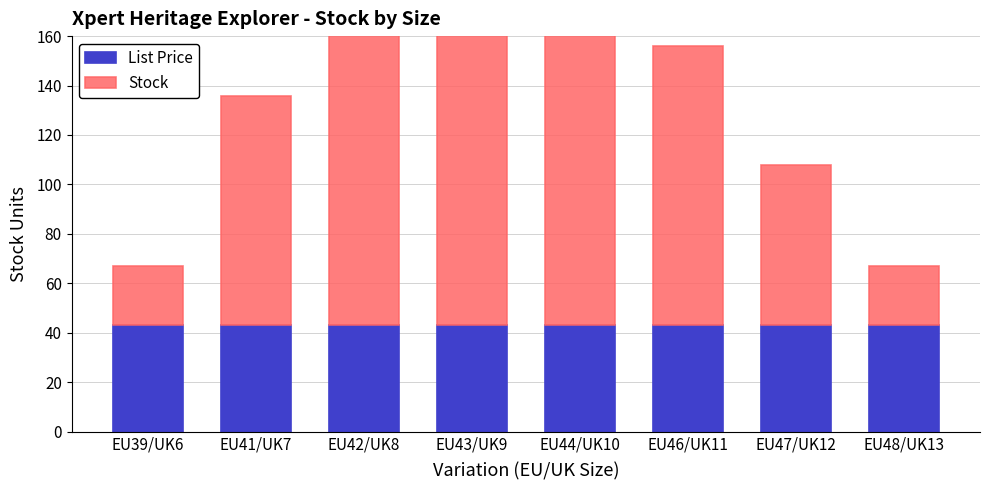

Reading left to right, extract all data points from this chart.

List Price: 43.0	43.0	43.0	43.0	43.0	43.0	43.0	43.0
Stock: 24.0	93.0	132.0	145.0	145.0	113.0	65.0	24.0